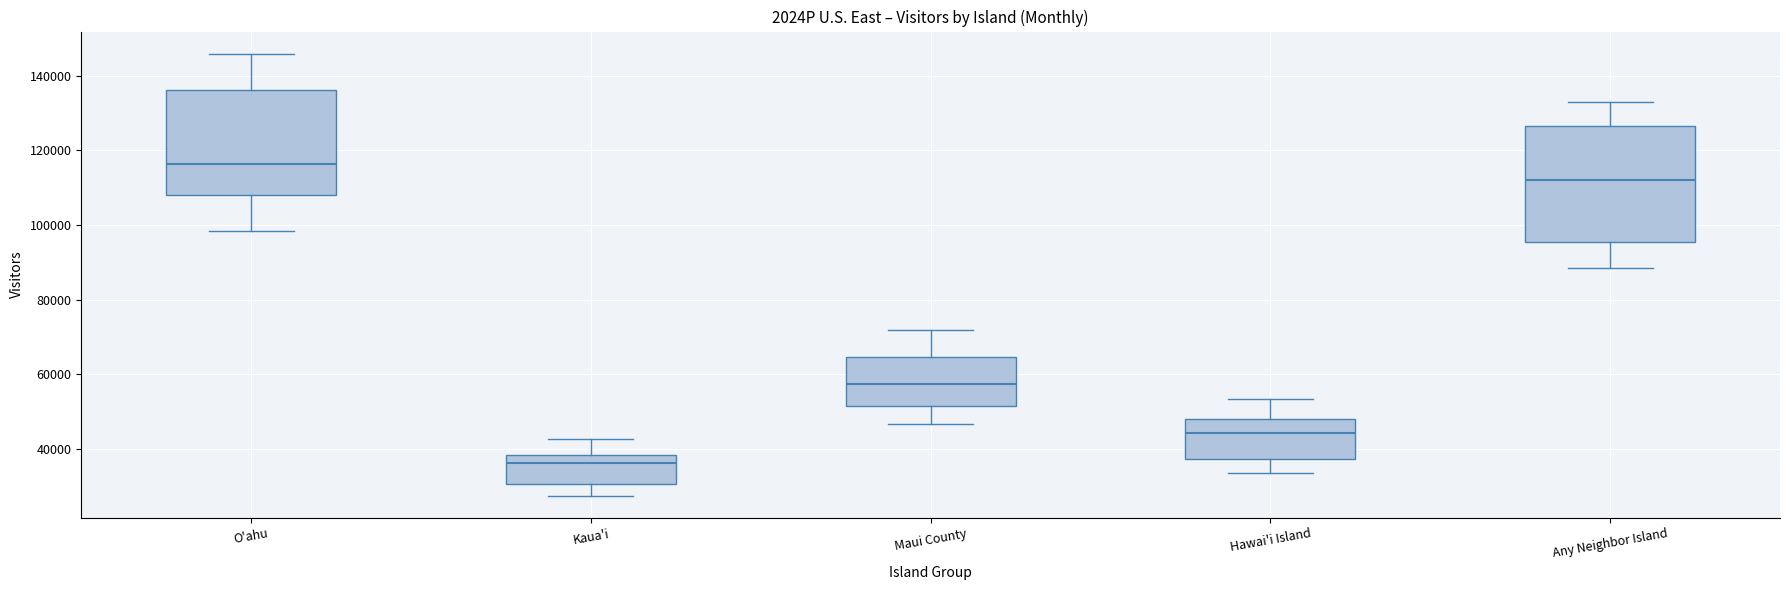

Where is the lower edge of the box for Any Neighbor Island on the y-axis? The values are not printed on the chart, so give them approximately, as read against the axis.

96000